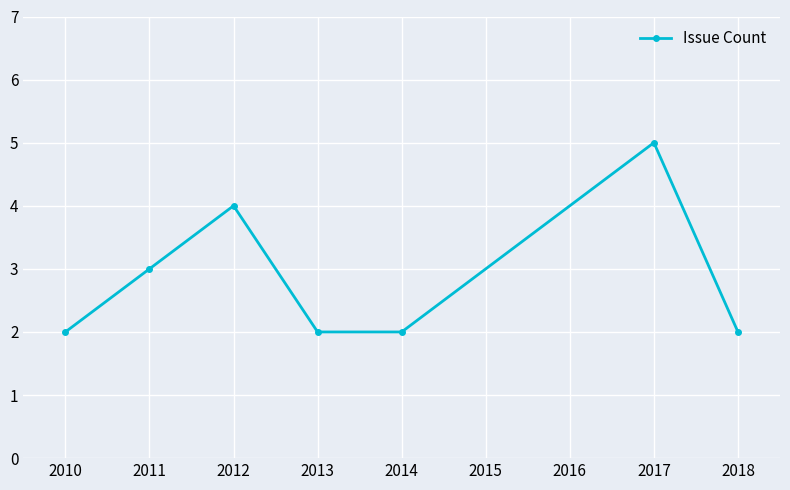

How many interior local peaks (higher than both neighbors) does the data have?

2